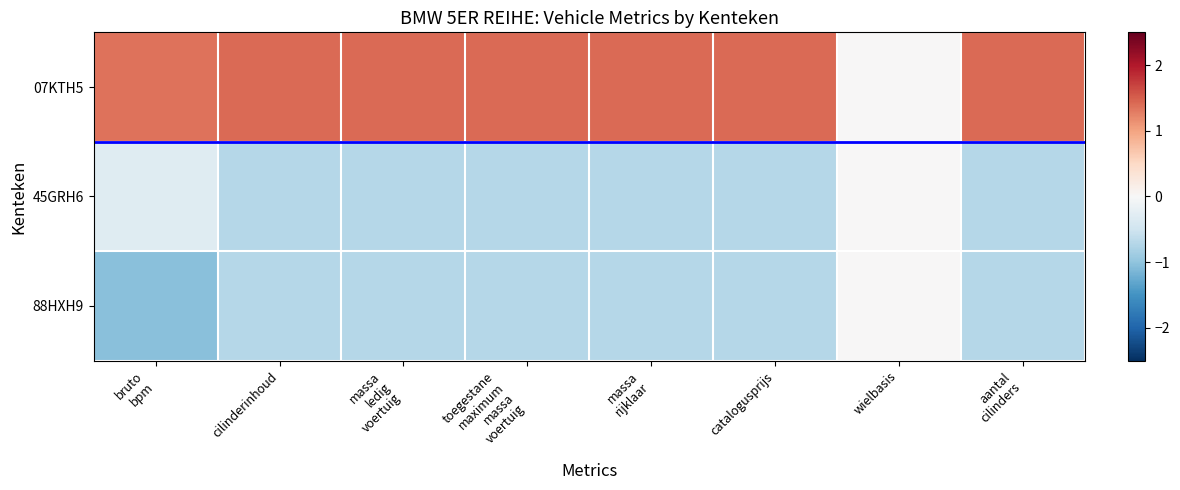

At which category does the chart reach its minimum across all series?

bruto
bpm